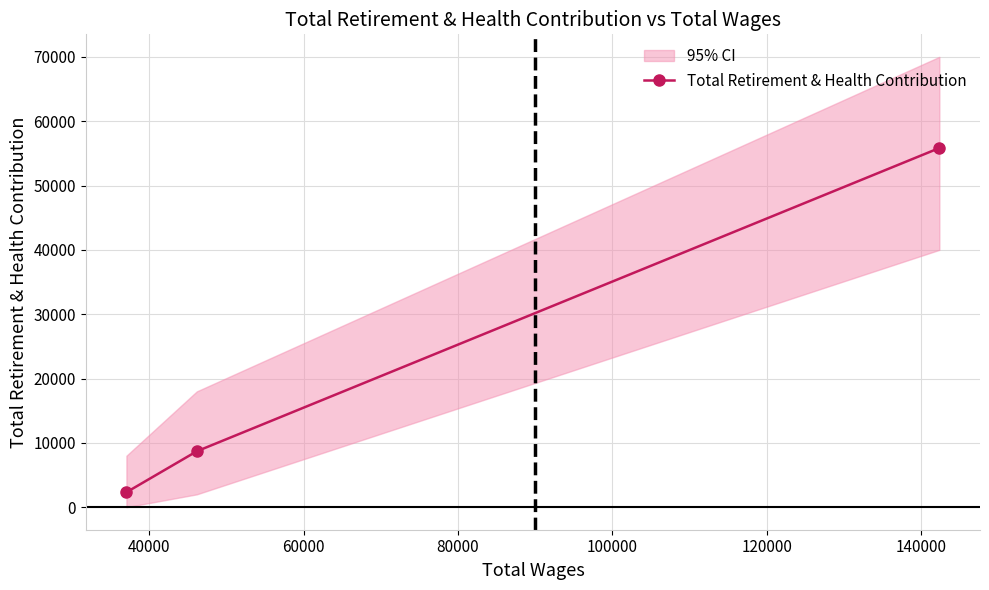

What is the minimum value for Total Retirement & Health Contribution?

2323